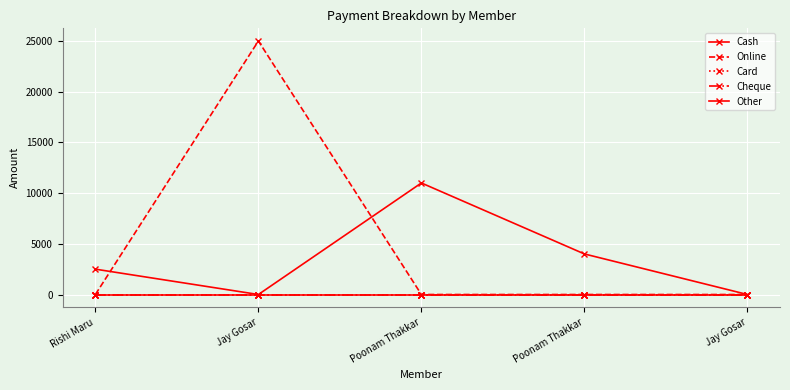

Rank the series at Jay Gosar from highest to lowest value.

Online, Cash, Card, Cheque, Other